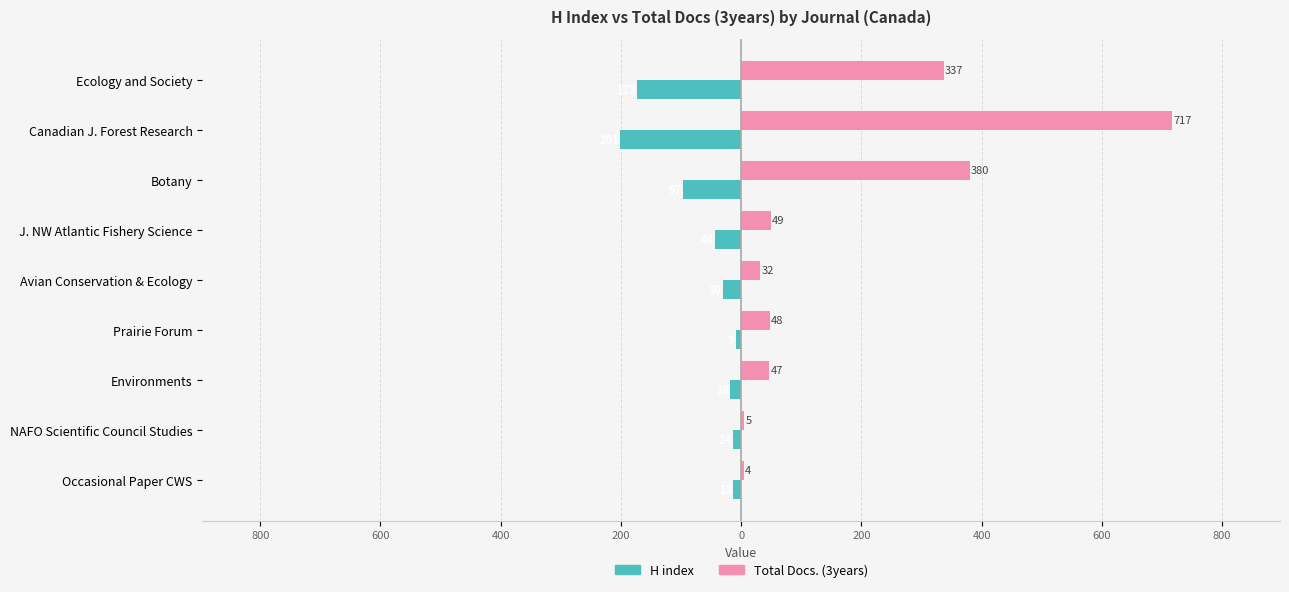

What is the average value of the Total Docs. (3years) series?

180